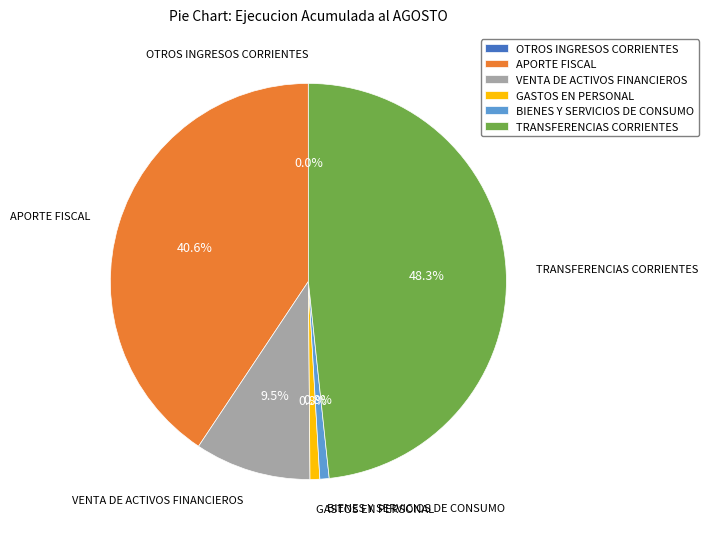

Which slice is the largest?

TRANSFERENCIAS CORRIENTES